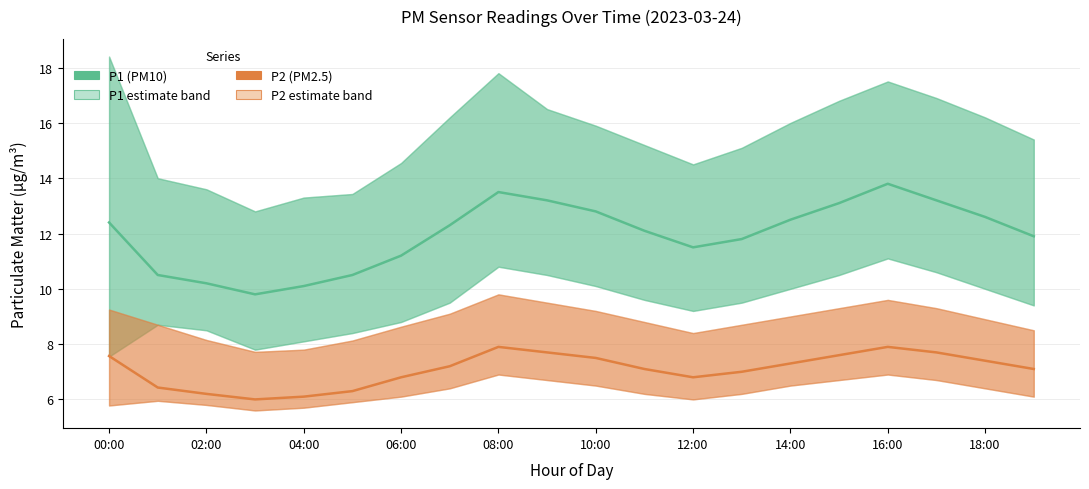

What are all the series names shown in the legend?

P1 (PM10), P2 (PM2.5)